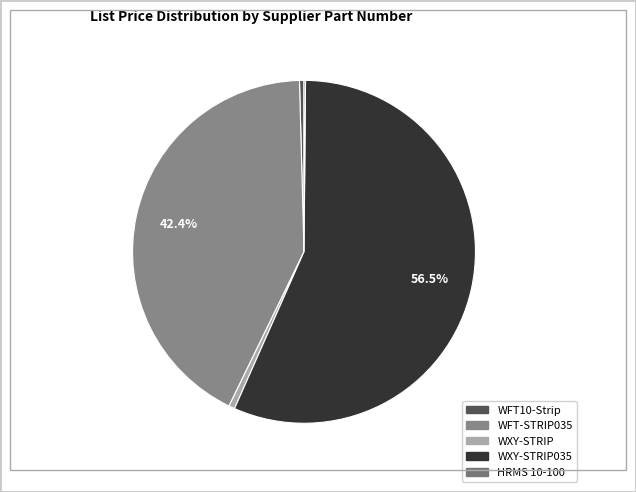

Combined, what portion of the pie is HRMS 10-100 and WFT-STRIP035?

42.5%